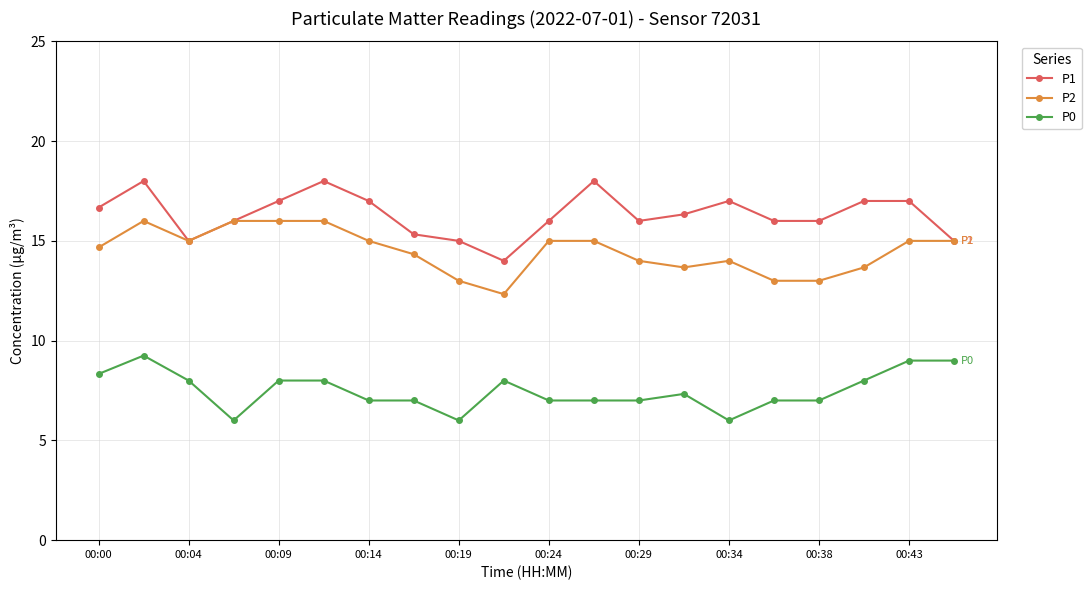

List the series in order of their peak value, lowest first.

P0, P2, P1